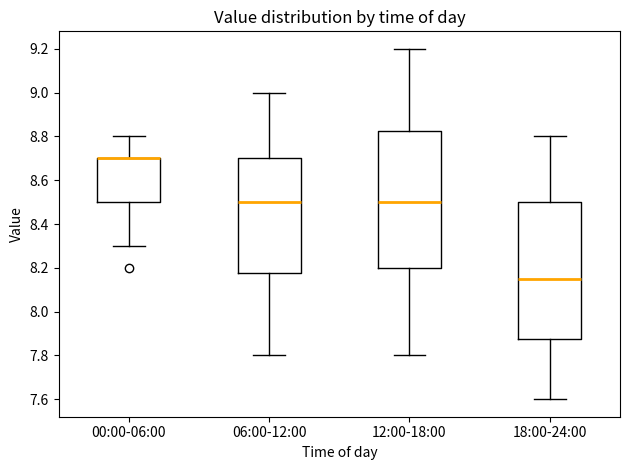

Where does the upper whisker of the box for 00:00-06:00 end on the y-axis? The values are not printed on the chart, so give them approximately, as read against the axis.

8.80